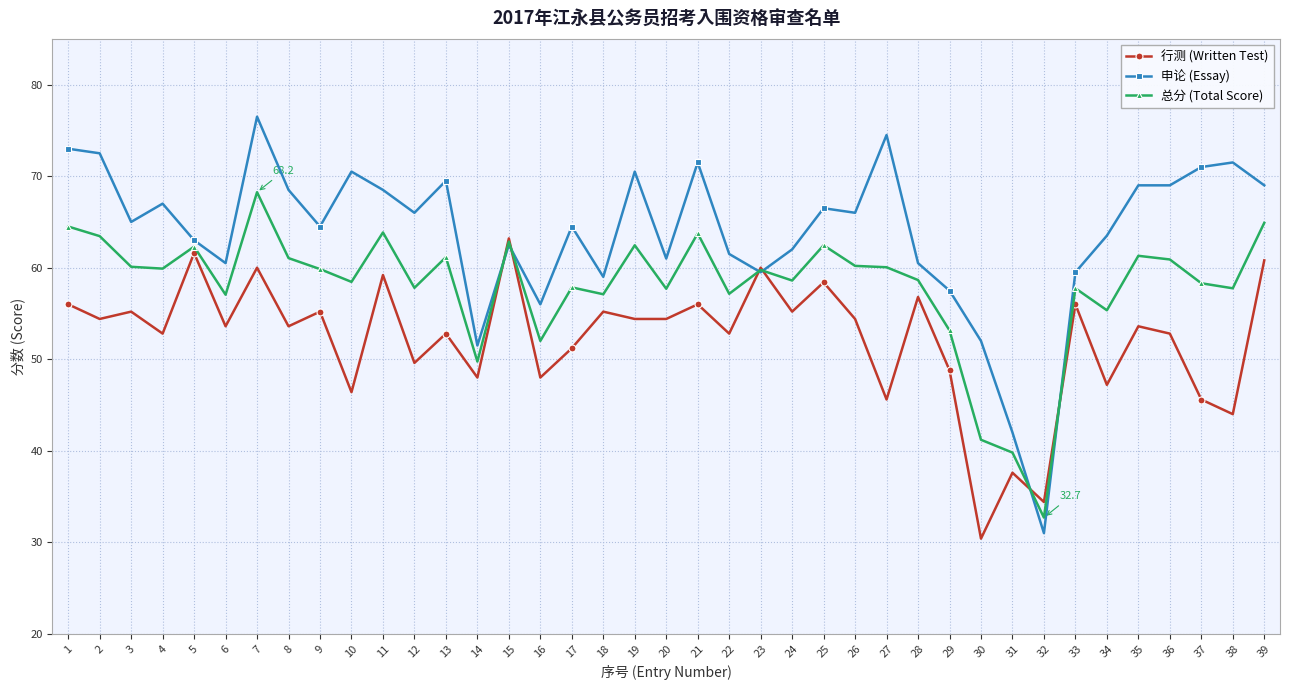

True or false: 行测 (Written Test) has a value of 82.9 at 35.

False